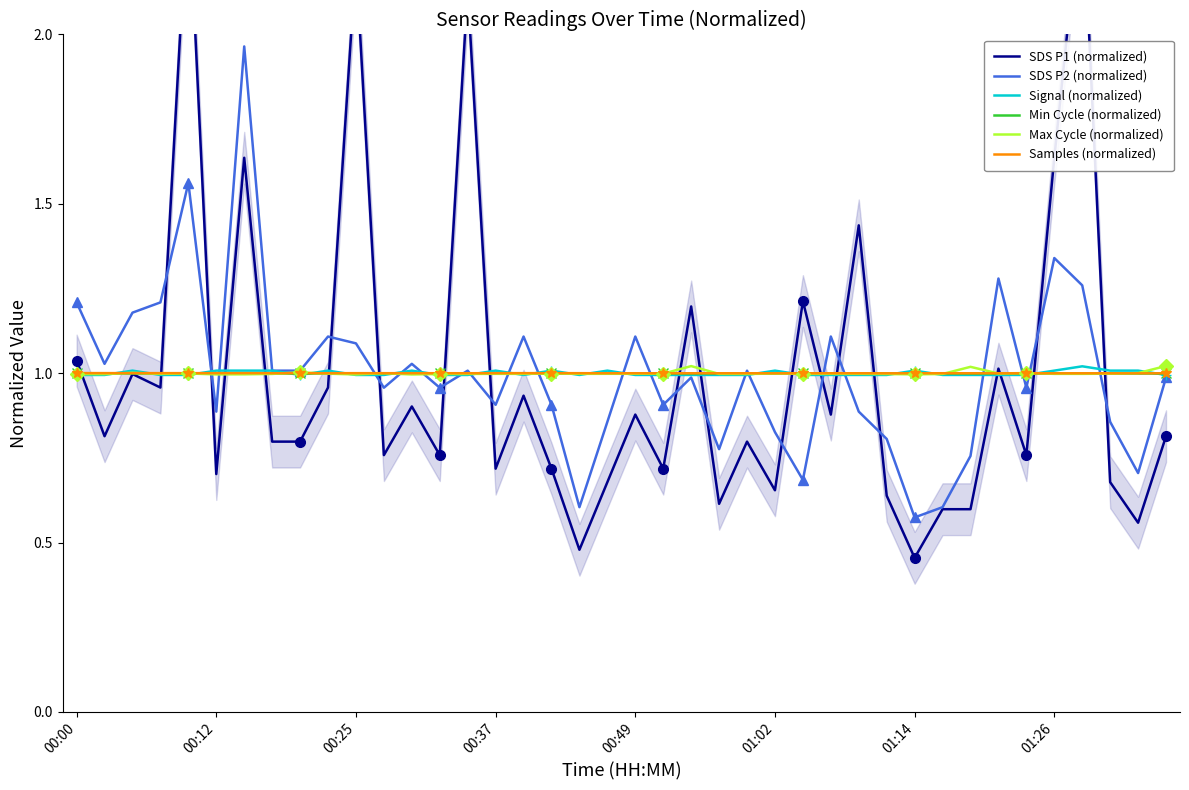

The value of Signal (normalized) at 38 is 1.0. True or false?

True